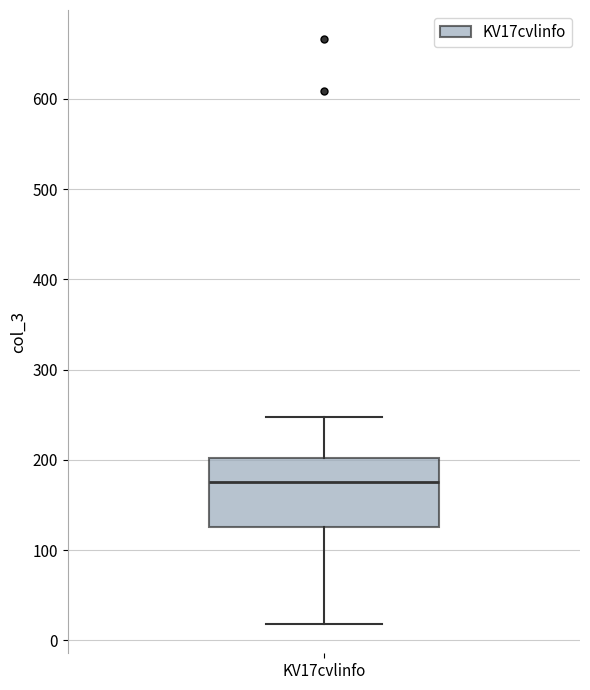

Where is the upper edge of the box for KV17cvlinfo on the y-axis? The values are not printed on the chart, so give them approximately, as read against the axis.

200